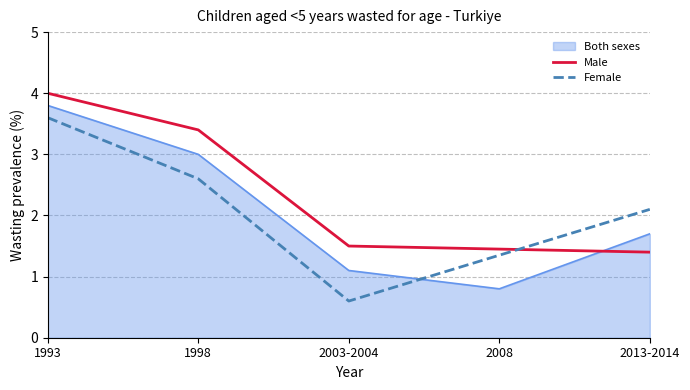

Which series has the largest range (max minus min)?

Female